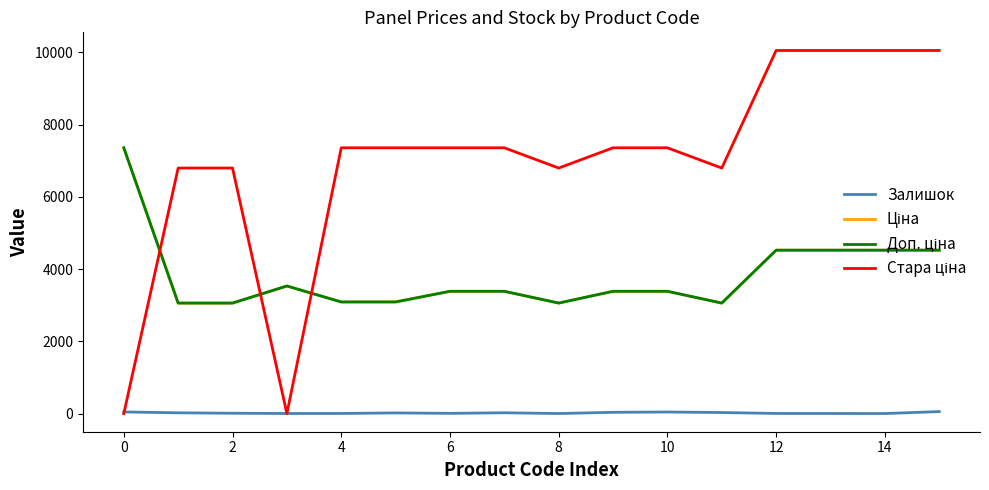

How many lines are shown in the chart?

4